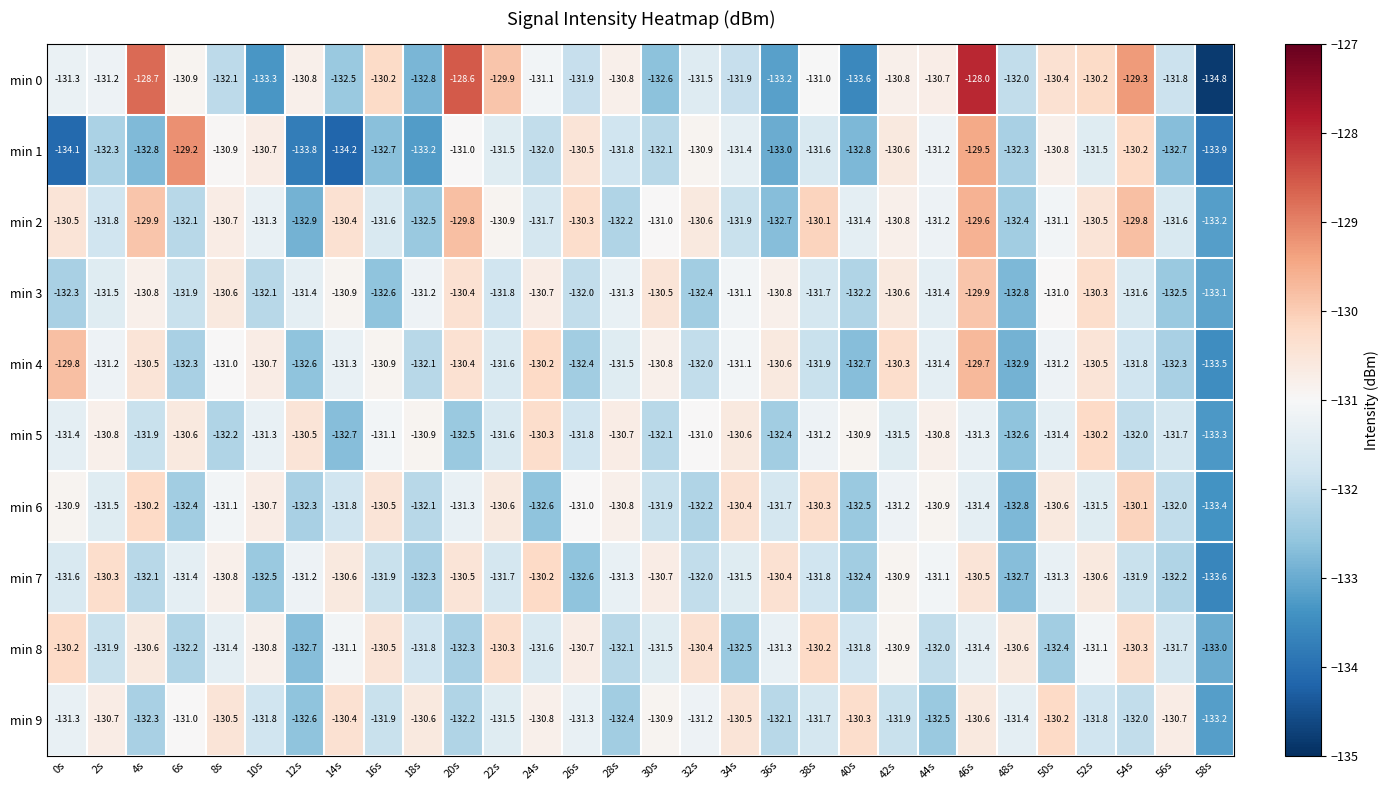

Which label corresponds to the largest value in the chart?

46s